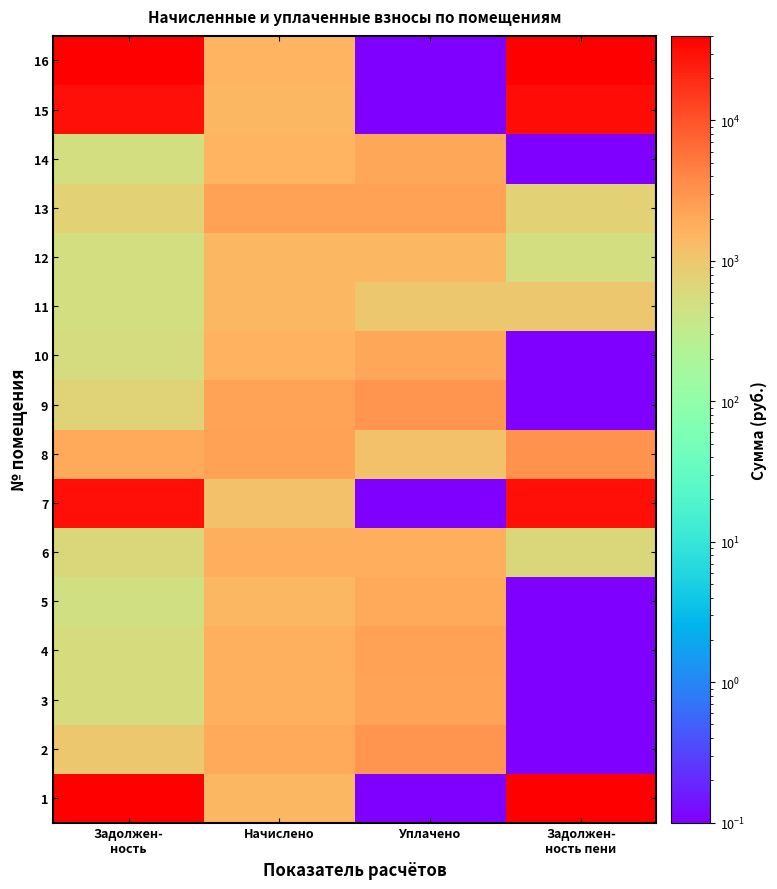

Rank the series by their maximum value, from lowest to highest.

12, 11, 6, 5, 14, 10, 3, 13, 4, 9, 2, 8, 7, 15, 1, 16